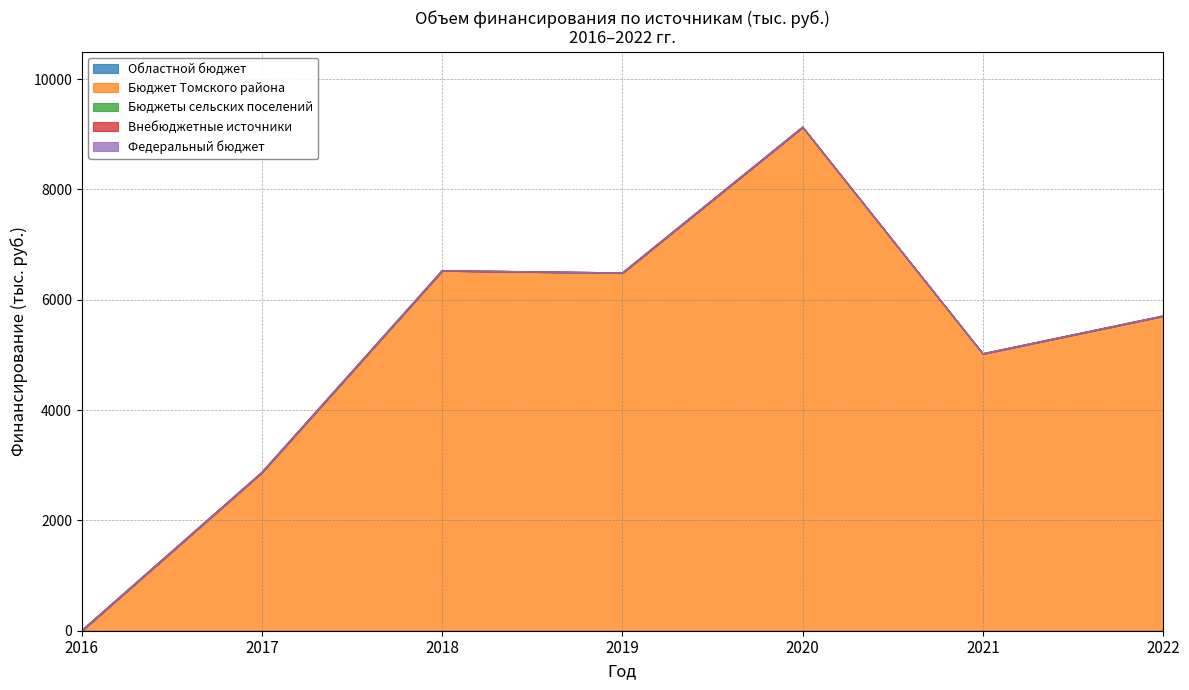

Count the number of categories in the chart.

7